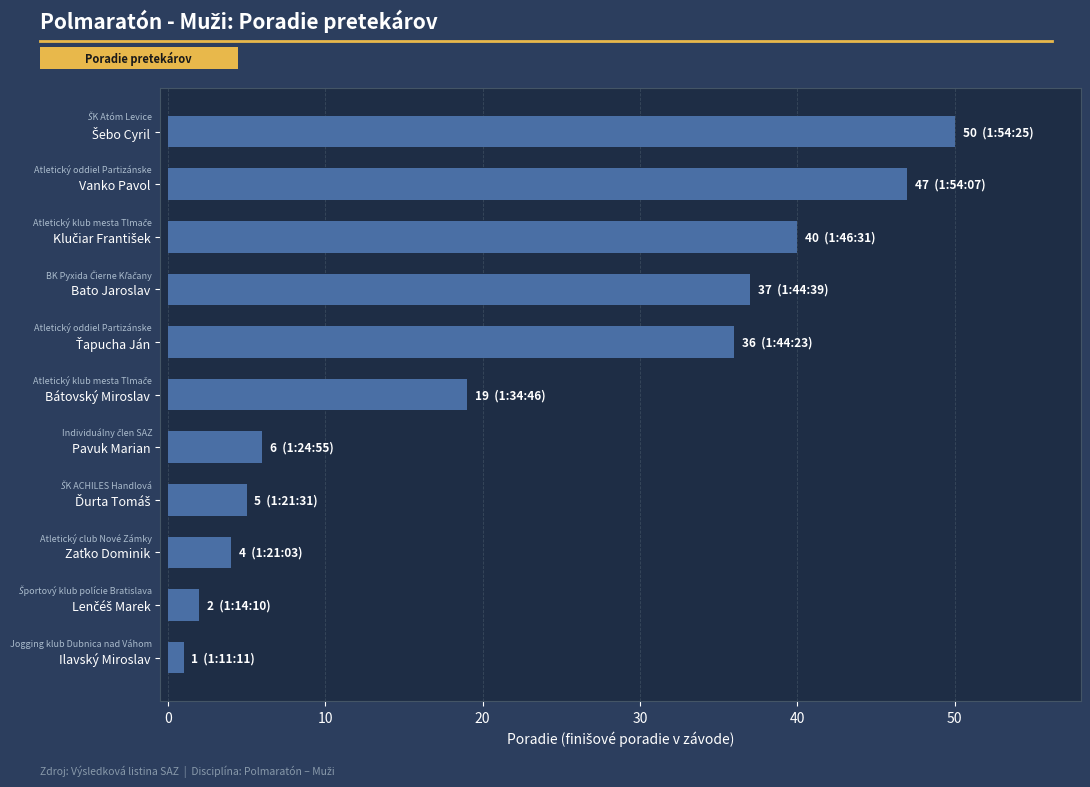

At which label is the value closest to 25?

Bátovský Miroslav